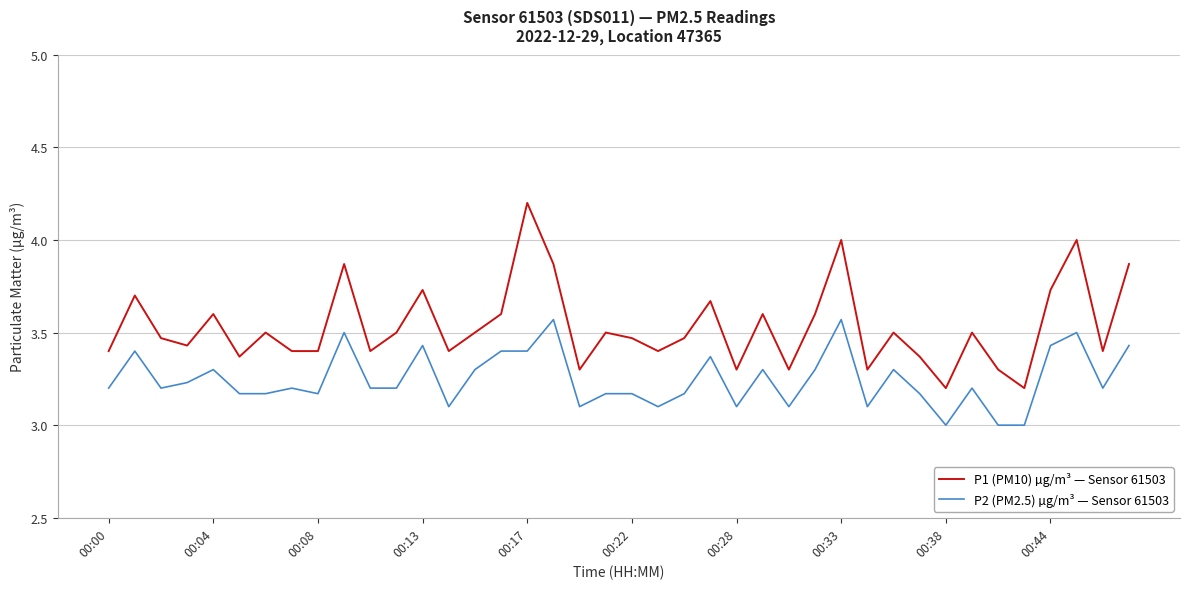

Which series has the largest total across all categories?

P1 (PM10) µg/m³ — Sensor 61503